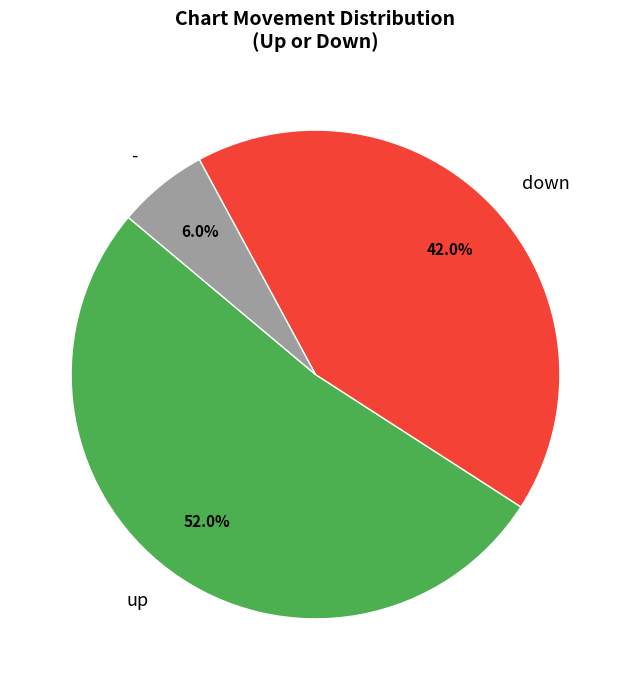

Which has a higher value, up or -?

up